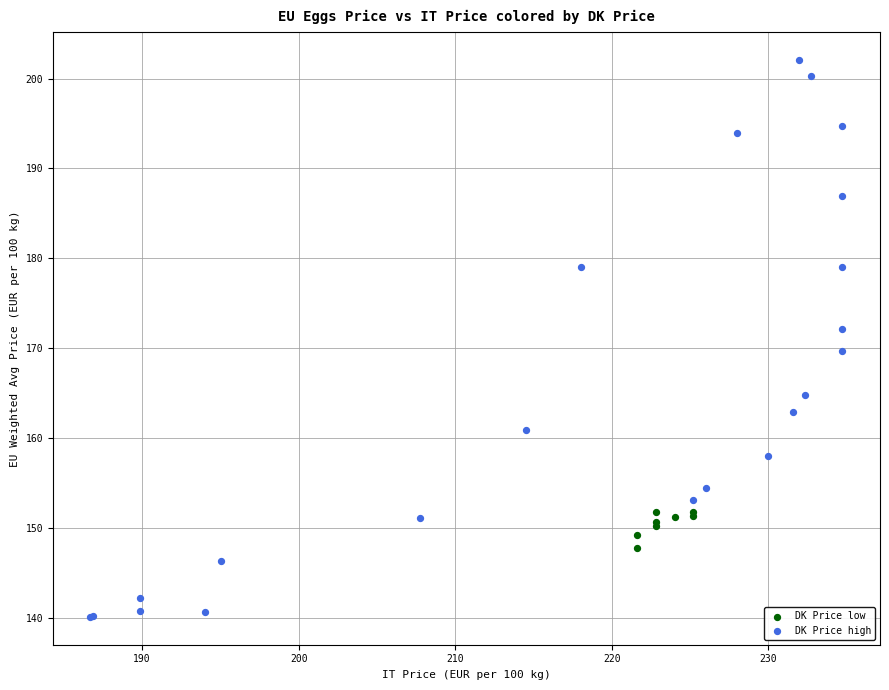

What are all the series names shown in the legend?

DK Price low, DK Price high